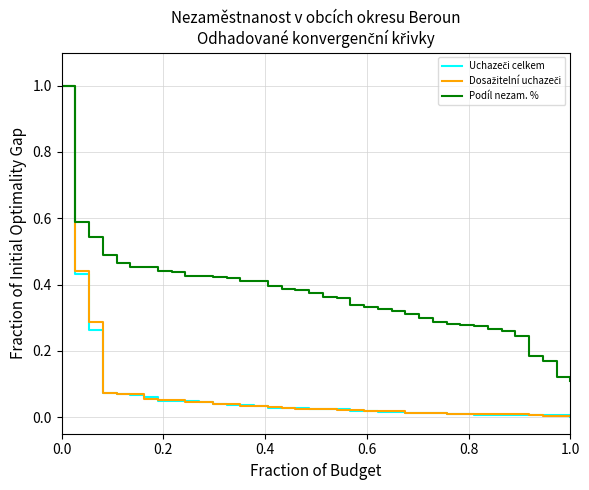

What is the maximum value for Podíl nezam. %?

1.0